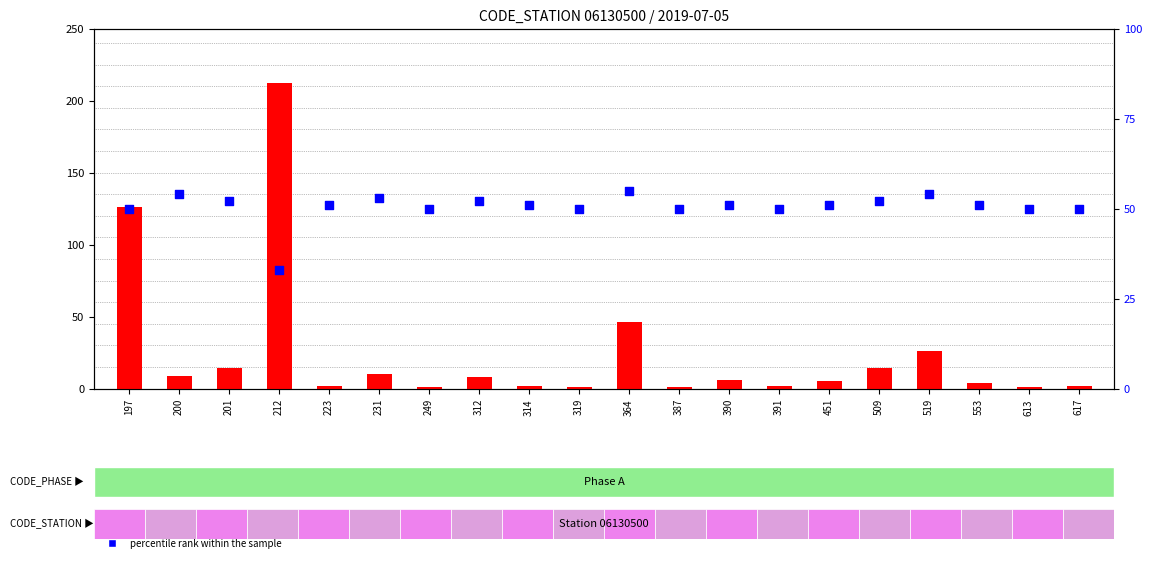

At how many categories does at least one series exceed 38?

20